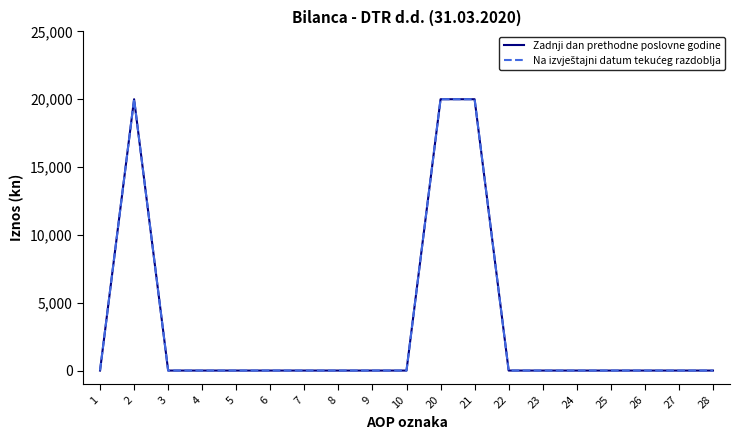

Reading right to left, extract all data points from this chart.

Zadnji dan prethodne poslovne godine: 28=0	27=0	26=0	25=0	24=0	23=0	22=0	21=20000	20=20000	10=0	9=0	8=0	7=0	6=0	5=0	4=0	3=0	2=20000	1=0
Na izvještajni datum tekućeg razdoblja: 28=0	27=0	26=0	25=0	24=0	23=0	22=0	21=20000	20=20000	10=0	9=0	8=0	7=0	6=0	5=0	4=0	3=0	2=20000	1=0